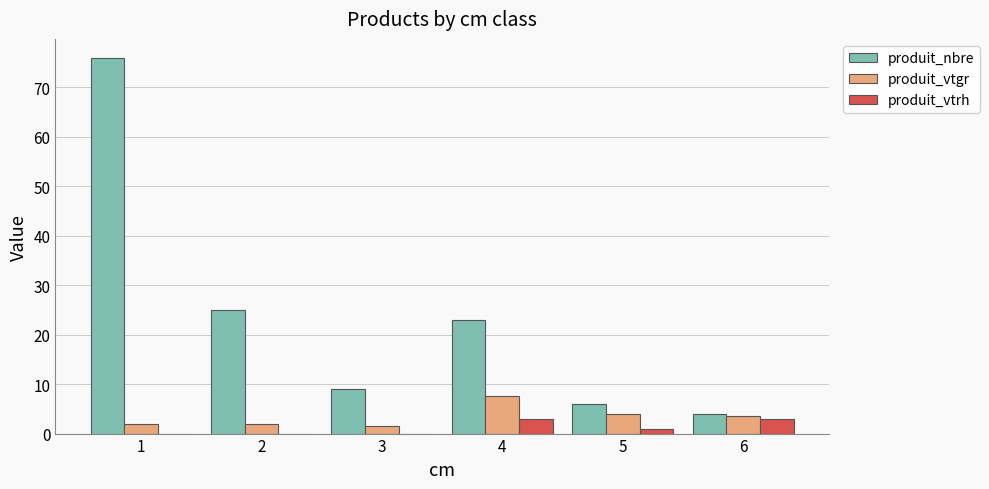

True or false: produit_vtgr has a value of 7.0 at 5.

False